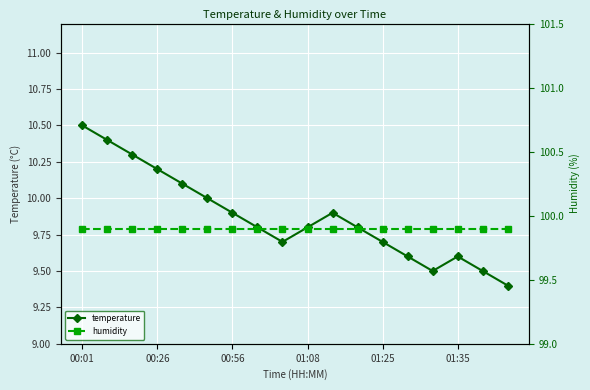

True or false: temperature has a value of 9.6 at 01:35.

True